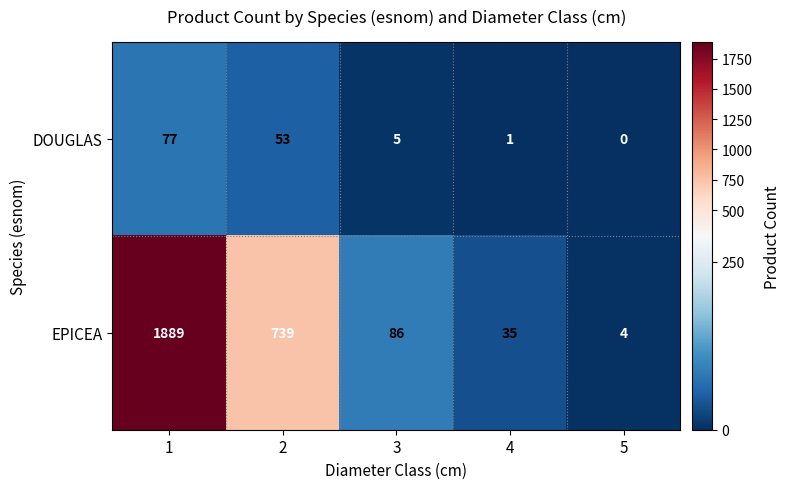

How many categories are shown in the chart?

5